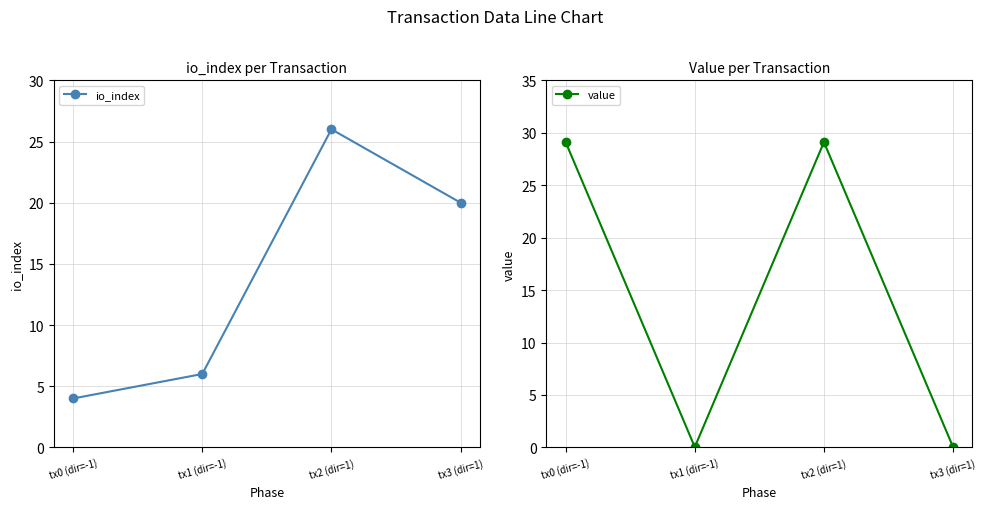

At which category does value reach its first local peak?

tx2 (dir=1)